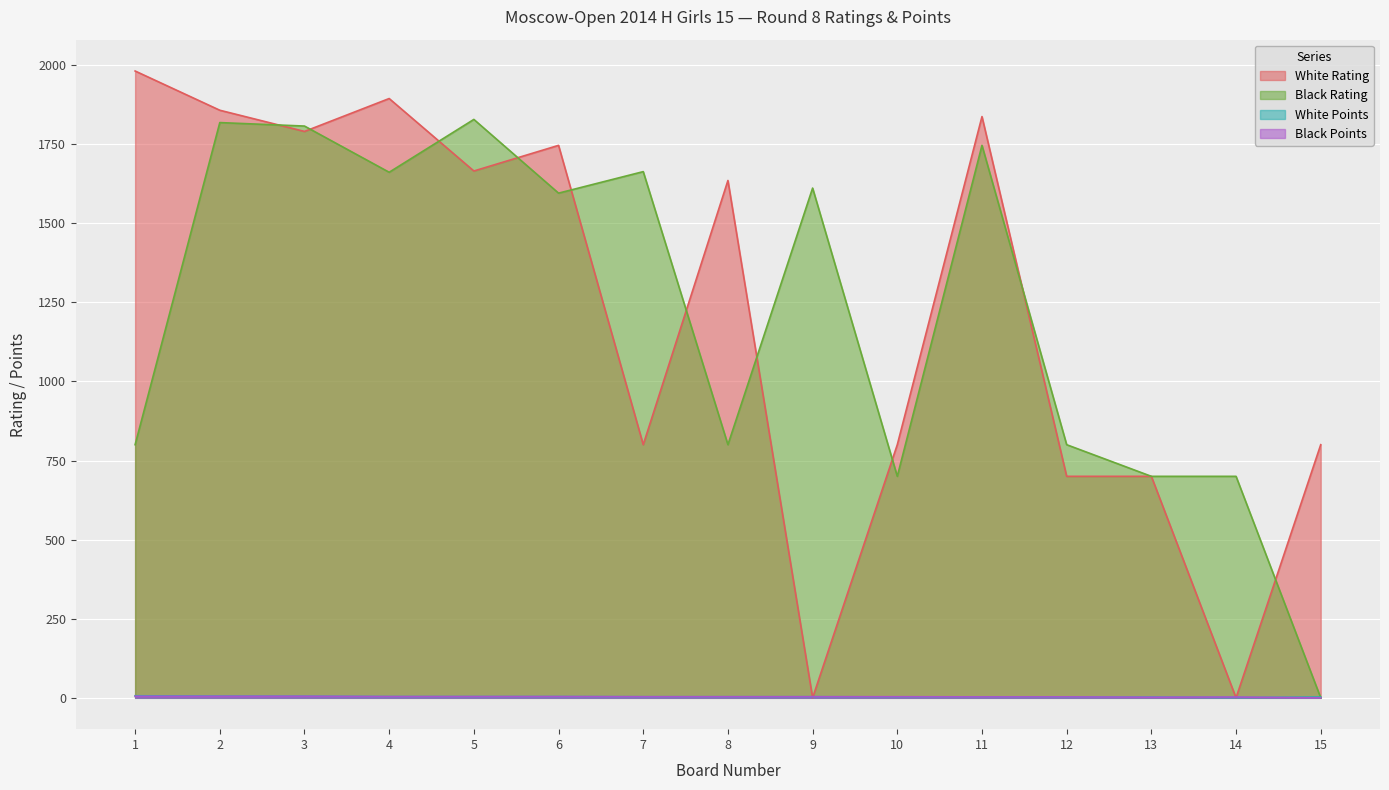

How many lines are shown in the chart?

4